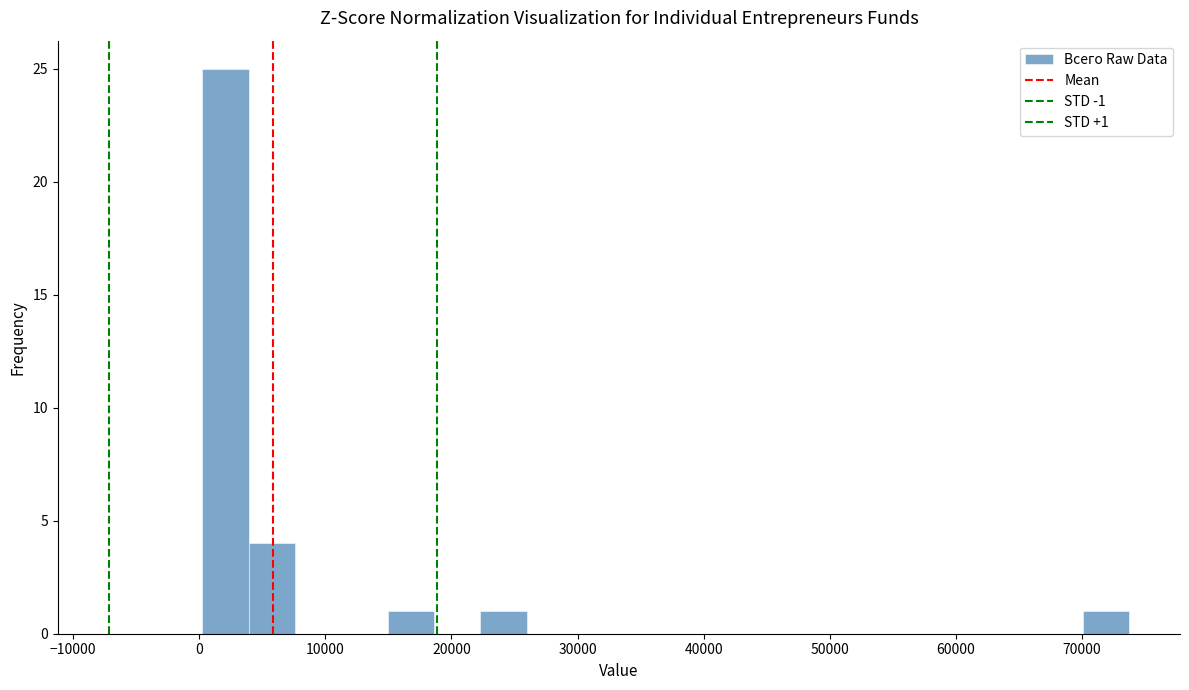

Around what value on the x-axis is the tallest bar? Give the approximate position of its centre, as read against the axis.

2000